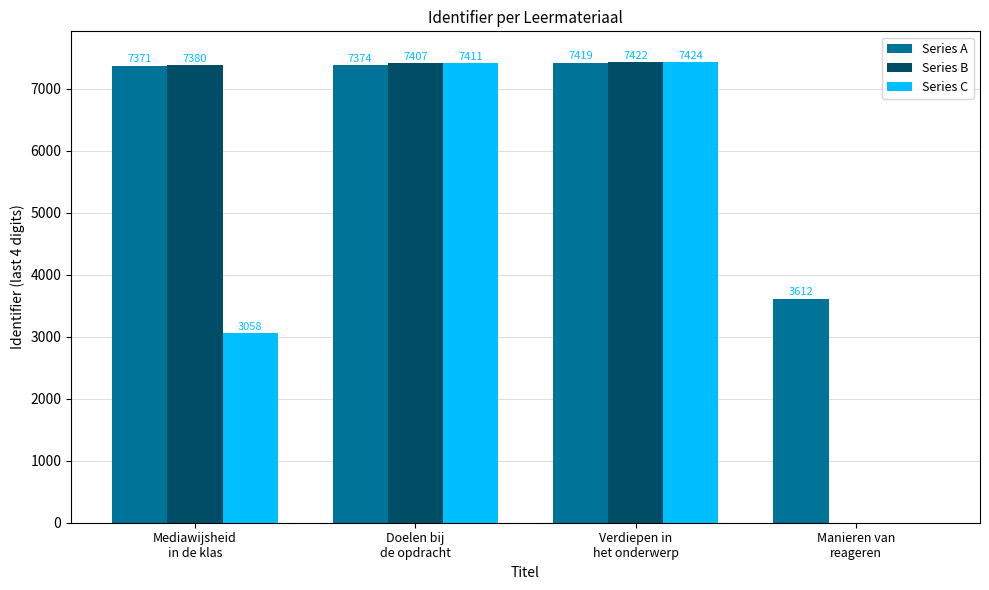

Which series has the largest range (max minus min)?

Series C